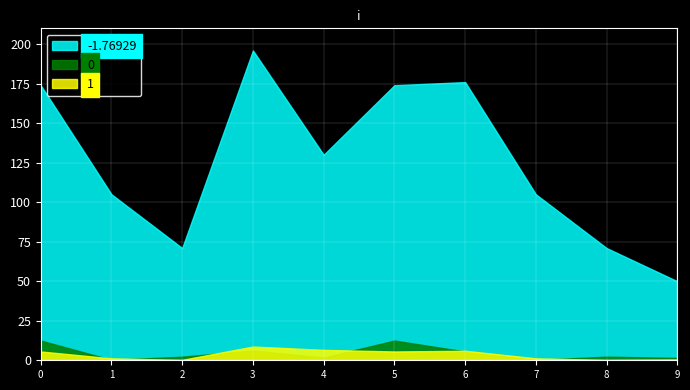

Reading left to right, list all the values displayed in this chart.

-1.76929: Биточки из птицы=174.0	Напиток из ягод=105.0	Хлеб школьный=71.0	Каша гречневая=196.0	Щи из капусты=130.0	Биточки из птицы 2=174.0	Каша гречневая 2=176.0	Напиток из ягод 2=105.0	Хлеб школьный 2=71.0	Хлеб пшенично-ржаной=50.0
0: Биточки из птицы=12.5	Напиток из ягод=0.3	Хлеб школьный=2.3	Каша гречневая=6.2	Щи из капусты=1.8	Биточки из птицы 2=12.5	Каша гречневая 2=5.5	Напиток из ягод 2=0.3	Хлеб школьный 2=2.3	Хлеб пшенично-ржаной=1.5
1: Биточки из птицы=5.6	Напиток из ягод=1.2	Хлеб школьный=0.3	Каша гречневая=8.7	Щи из капусты=6.6	Биточки из птицы 2=5.6	Каша гречневая 2=6.0	Напиток из ягод 2=1.2	Хлеб школьный 2=0.3	Хлеб пшенично-ржаной=0.5